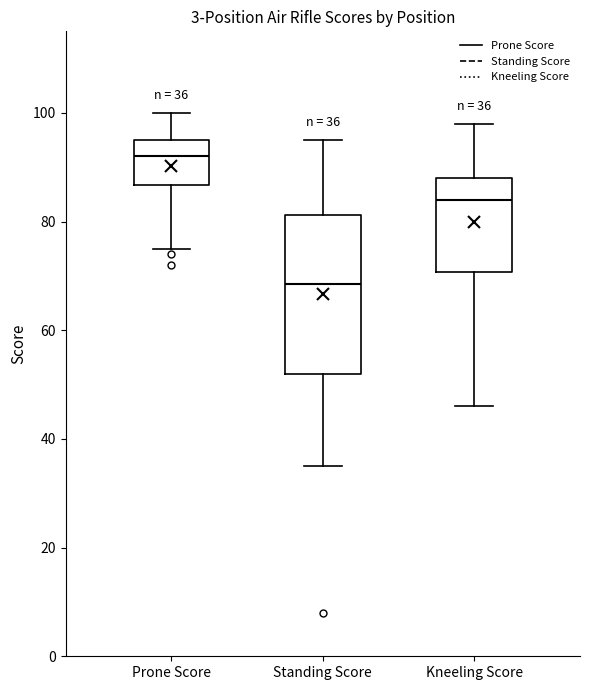

Which box has the lowest median line?

Standing Score